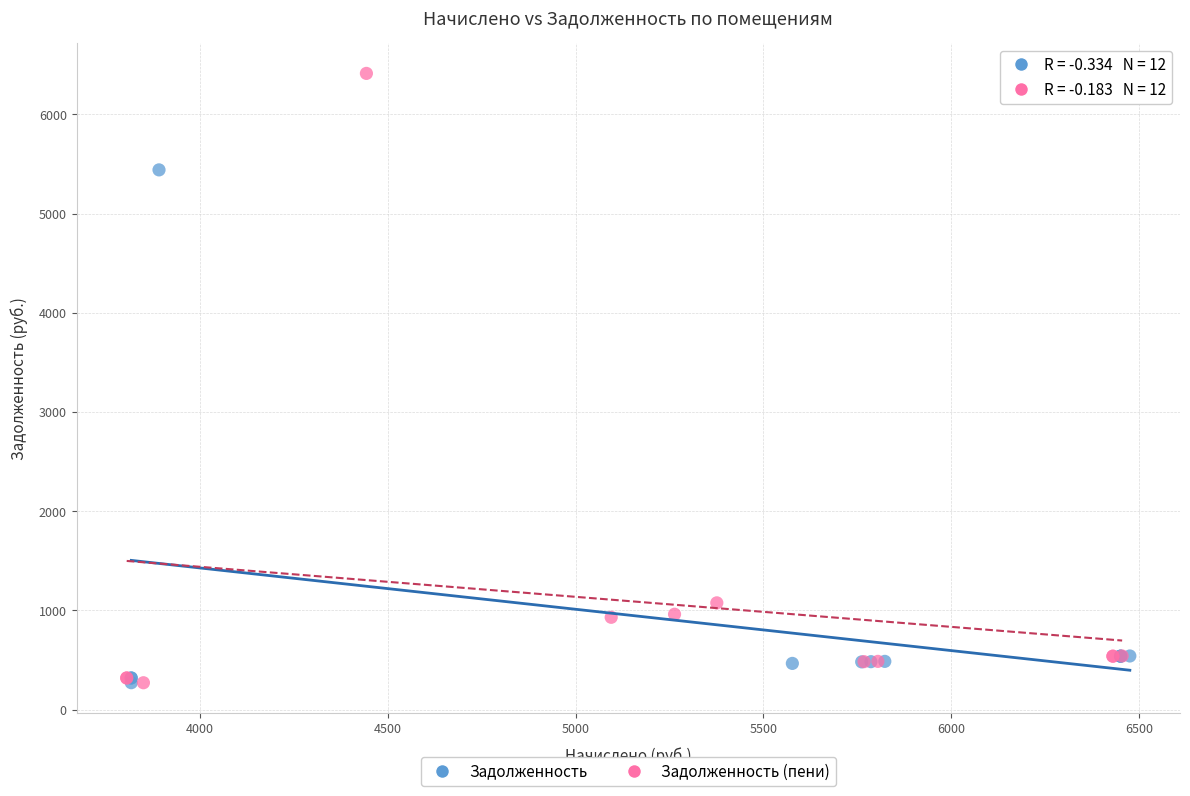

Which series contains the highest Y value?

Задолженность (пени)